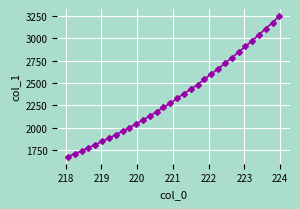

What is the value of the 28th point from the left?

2973.3